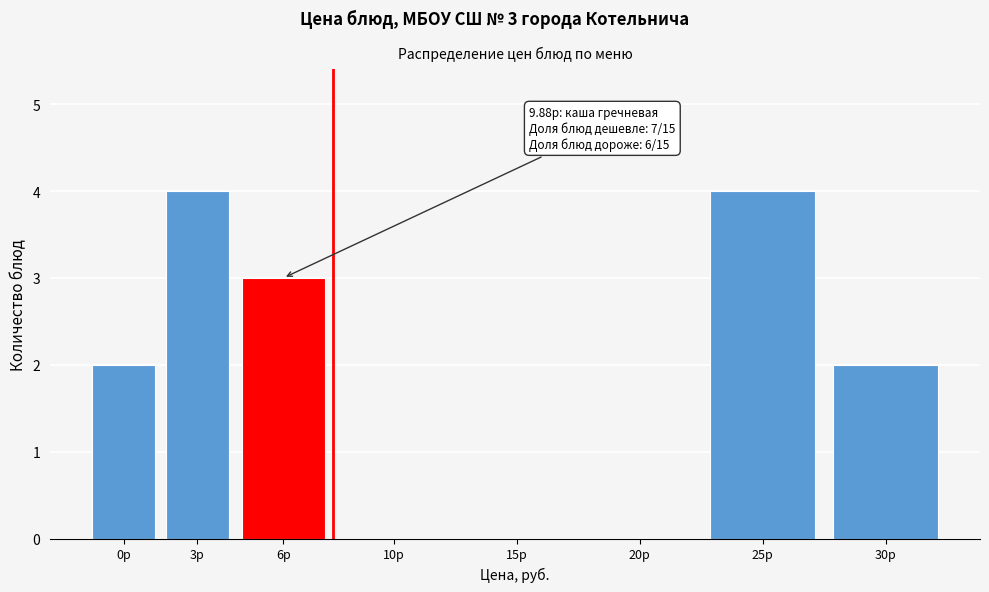

Reading left to right, what are all the values shown in this chart?

0р=2	3р=4	6р=3	10р=0	15р=0	20р=0	25р=4	30р=2